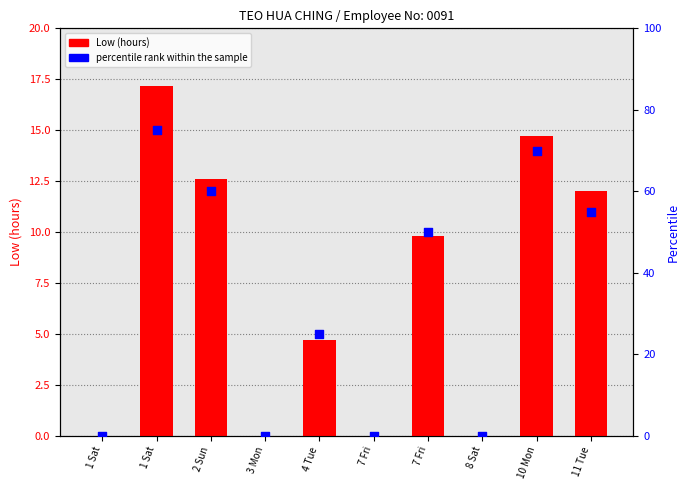

What are all the series names shown in the legend?

Low (hours), percentile rank within the sample